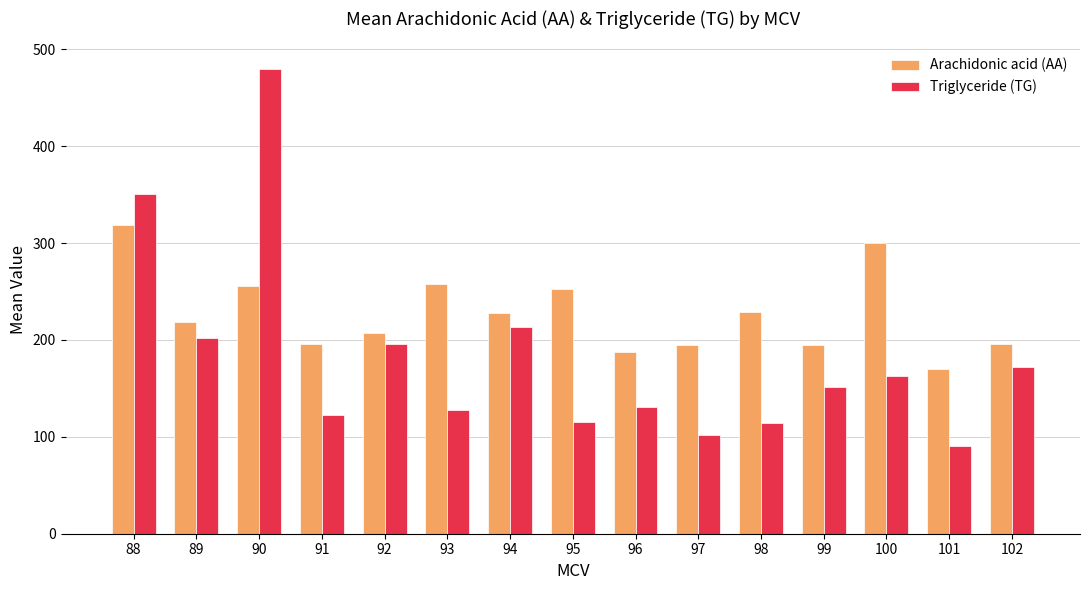

List the series in order of their peak value, lowest first.

Arachidonic acid (AA), Triglyceride (TG)